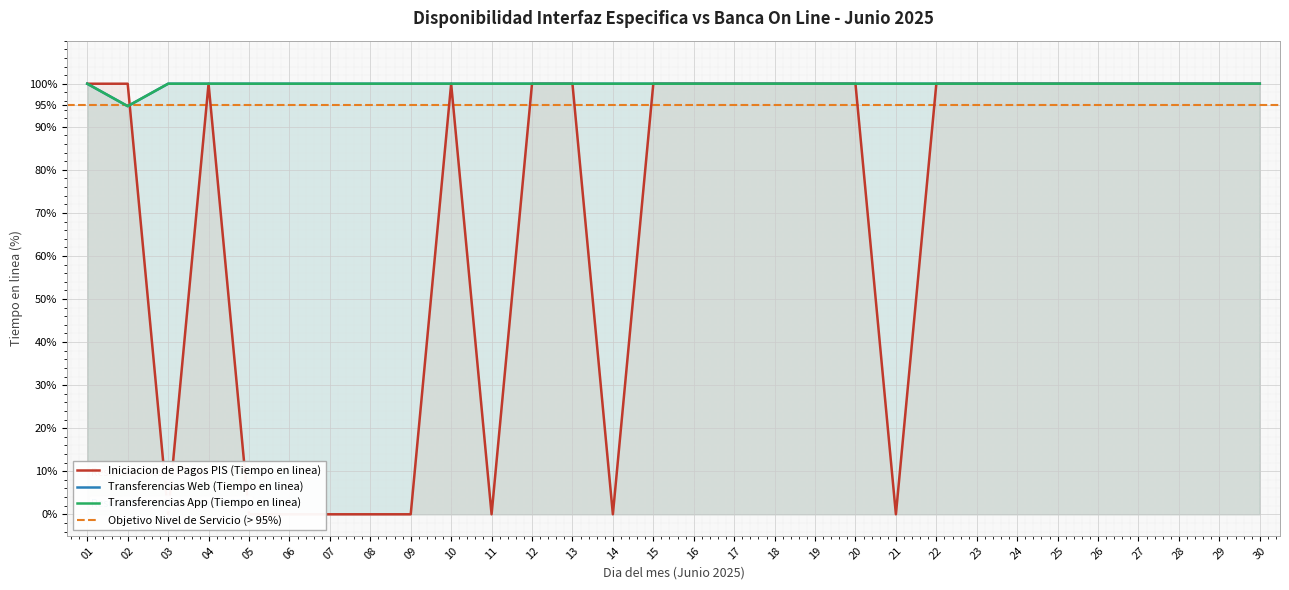

Which series ends up on top after the final intersection of Iniciacion de Pagos PIS (Tiempo en linea) and Transferencias Web (Tiempo en linea)?

Transferencias Web (Tiempo en linea)